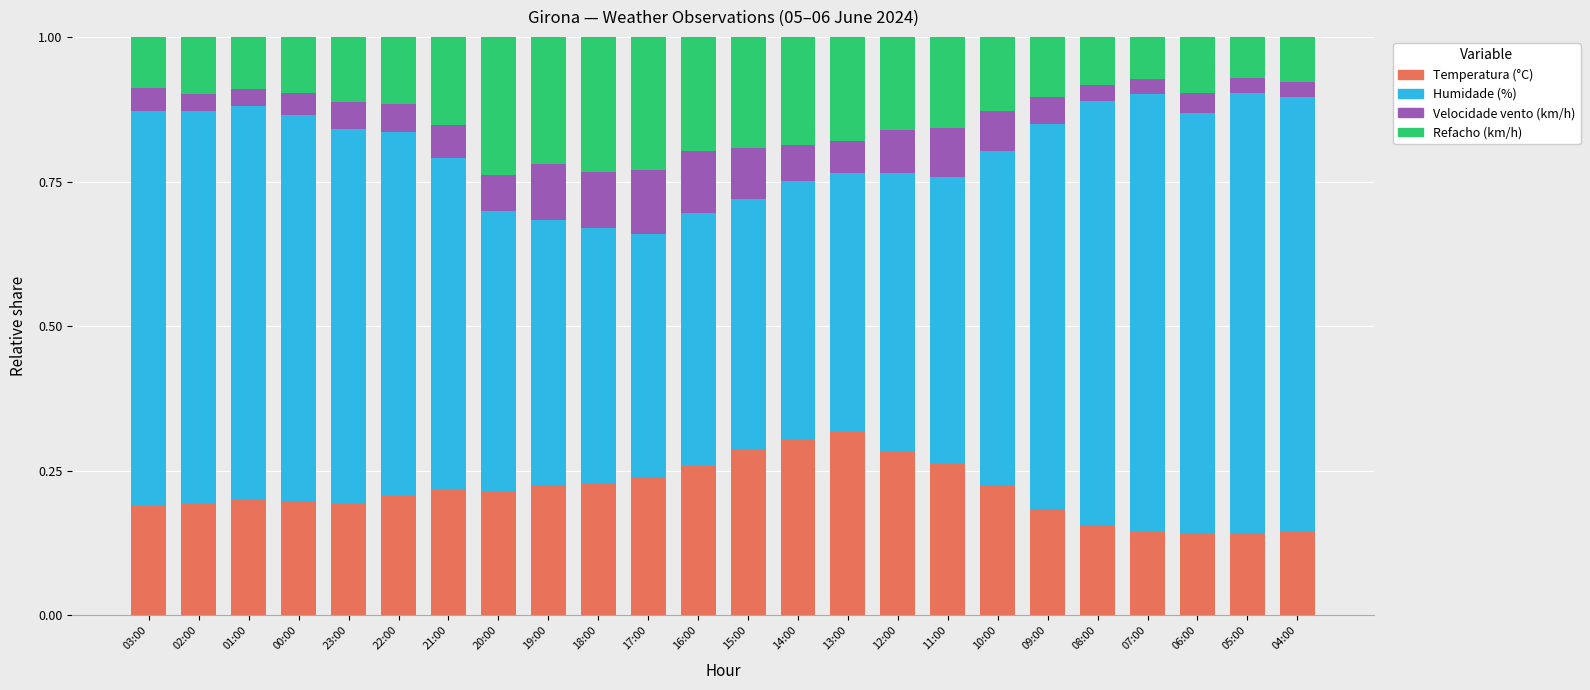

What is the total value across all series at 12:00?

1.0